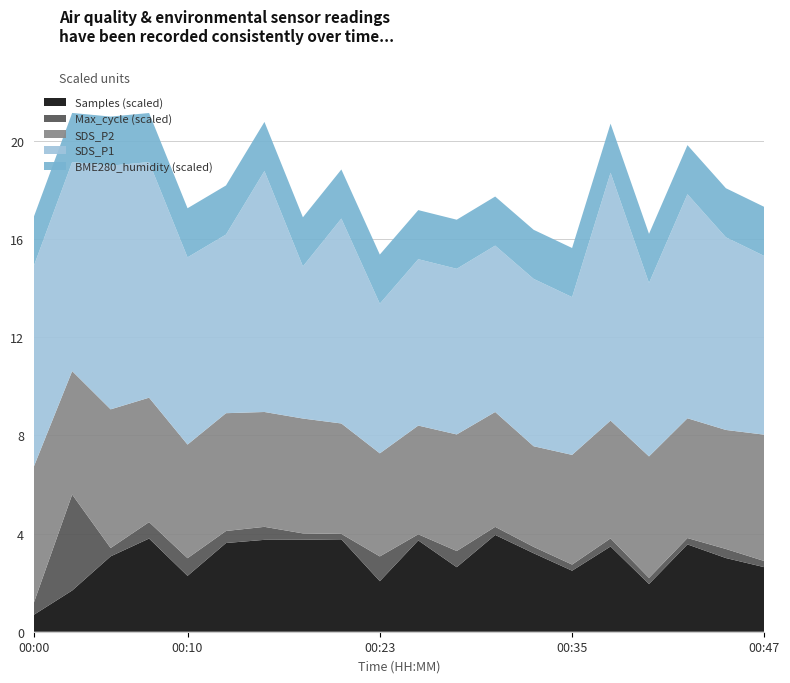

What is the minimum value for Samples (scaled)?

0.7